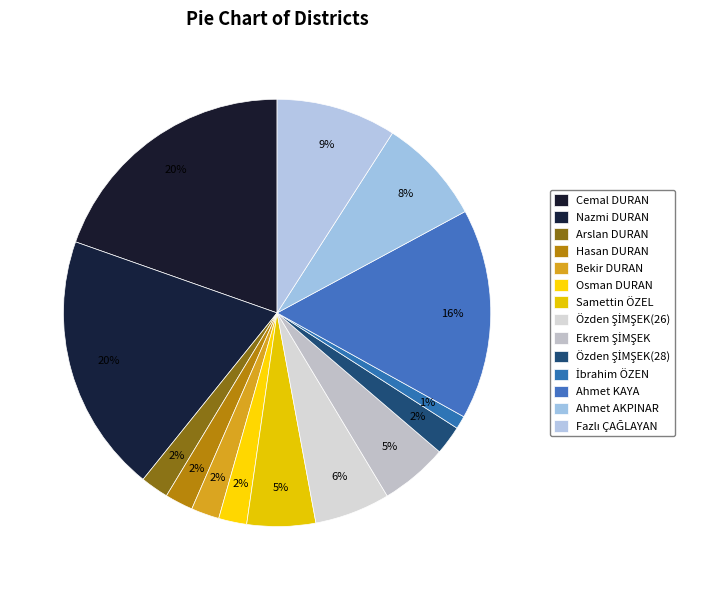

Count the number of slices in the pie.

14